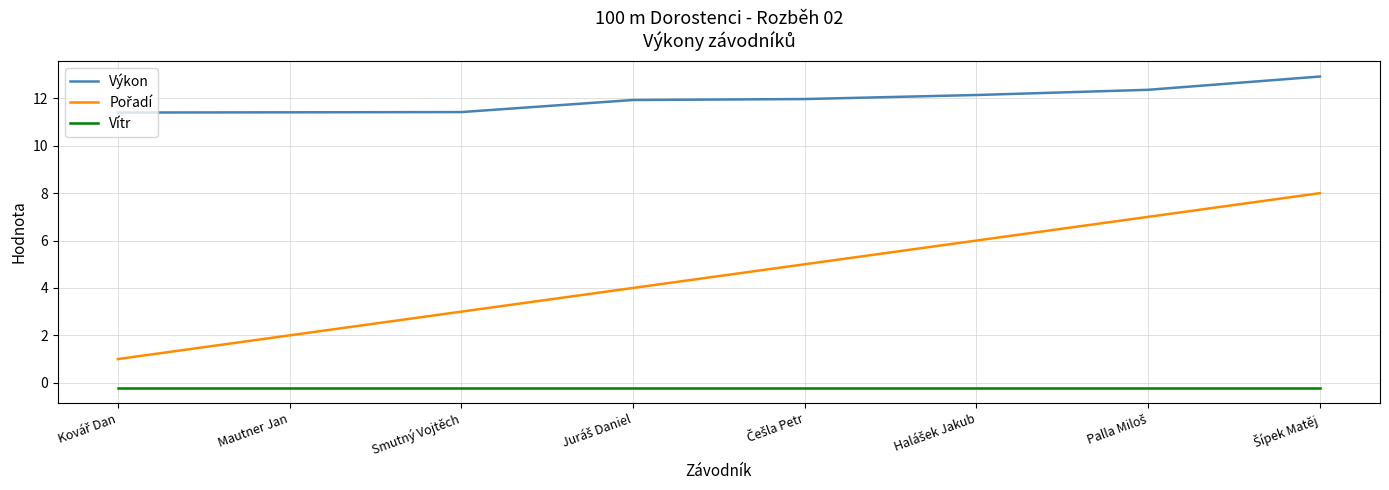

The value of Výkon at Smutný Vojtěch is 11.4. True or false?

True